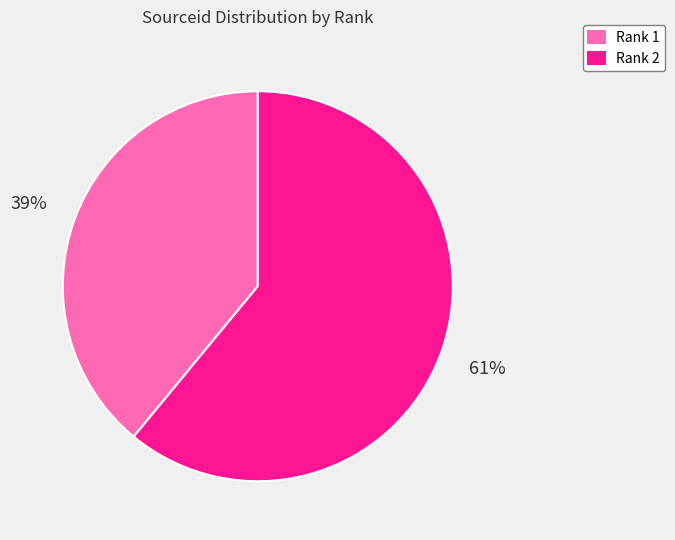

Is Rank 2 the majority of the pie?

Yes